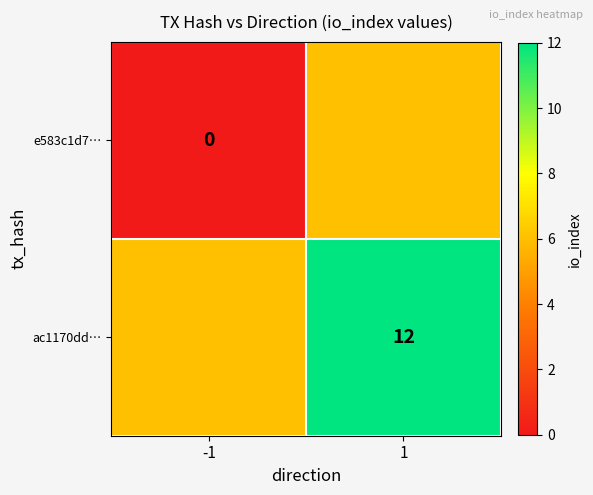

The ac1170dd… series shows 12 at 1. True or false?

True